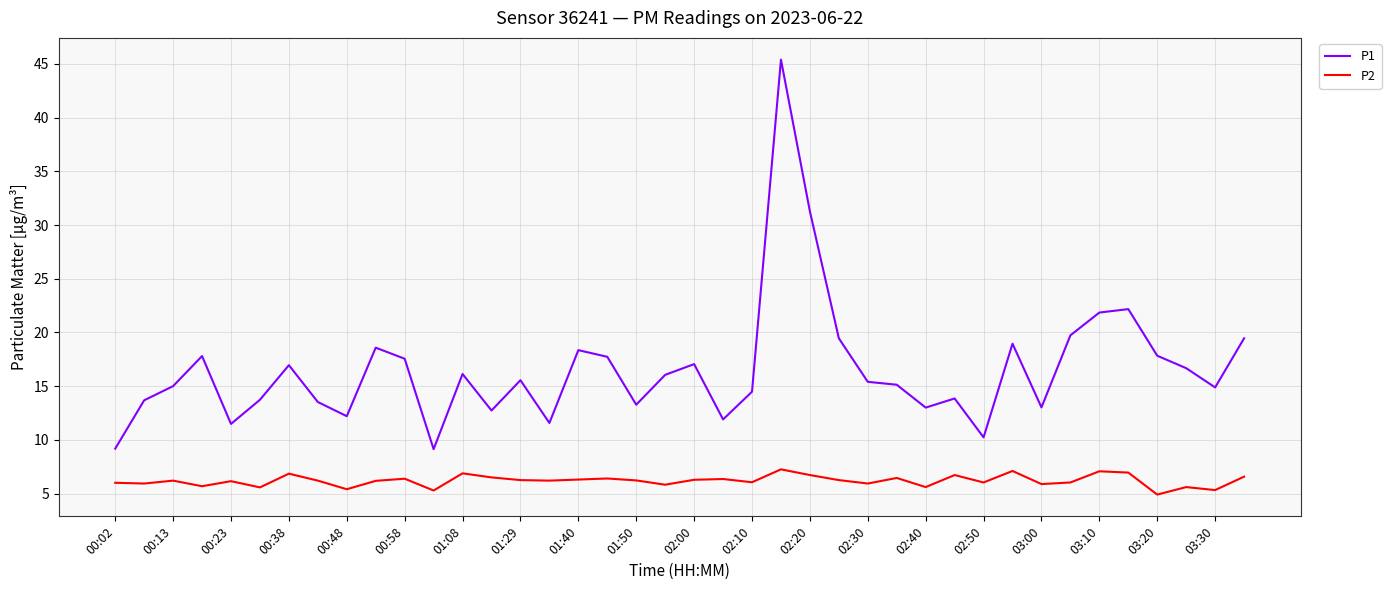

How many lines are shown in the chart?

2